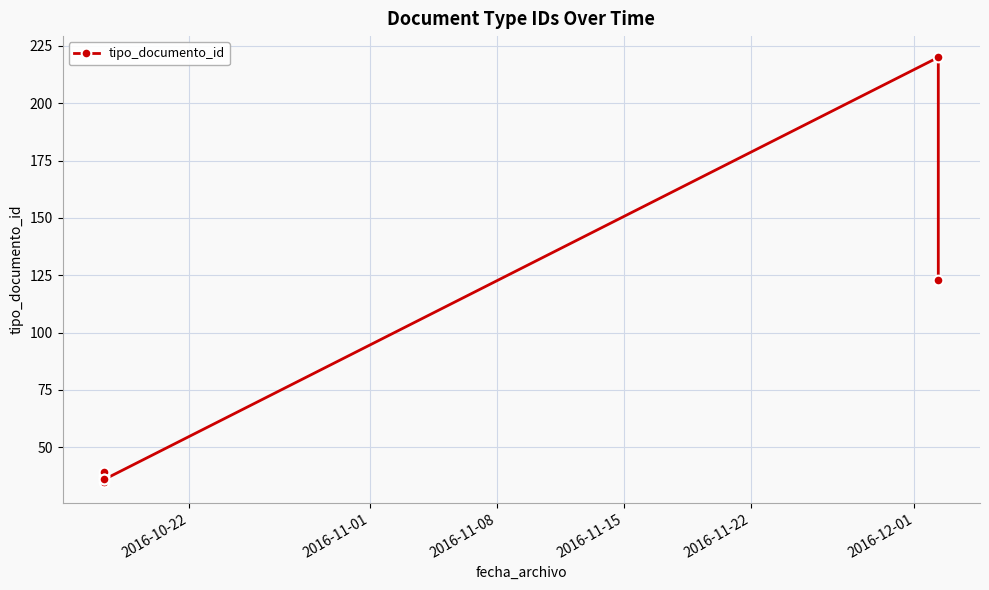

What is the greatest value displayed?

220